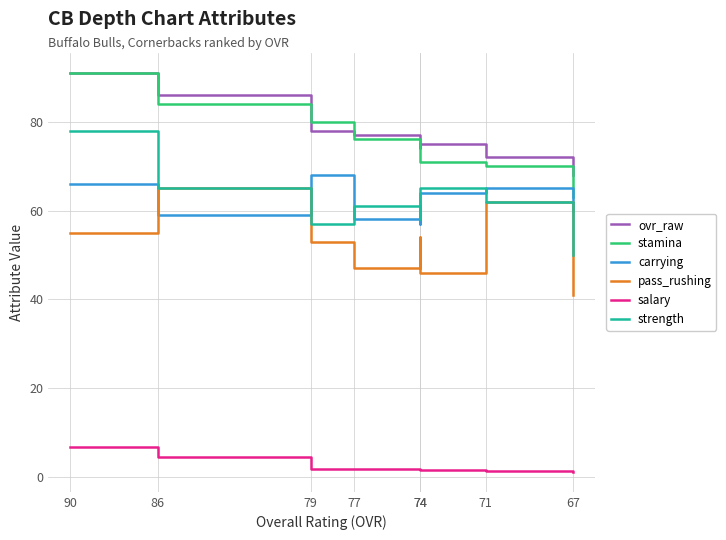

Reading left to right, transcribe all the data shown in this chart.

ovr_raw: 91.0	86.0	78.0	77.0	74.0	75.0	72.0	68.0
stamina: 91.0	84.0	80.0	76.0	74.0	71.0	70.0	63.0
carrying: 66.0	59.0	68.0	58.0	57.0	64.0	65.0	60.0
pass_rushing: 55.0	65.0	53.0	47.0	54.0	46.0	62.0	41.0
salary: 6.8	4.5	1.9	1.8	1.6	1.6	1.3	1.2
strength: 78.0	65.0	57.0	61.0	58.0	65.0	62.0	50.0